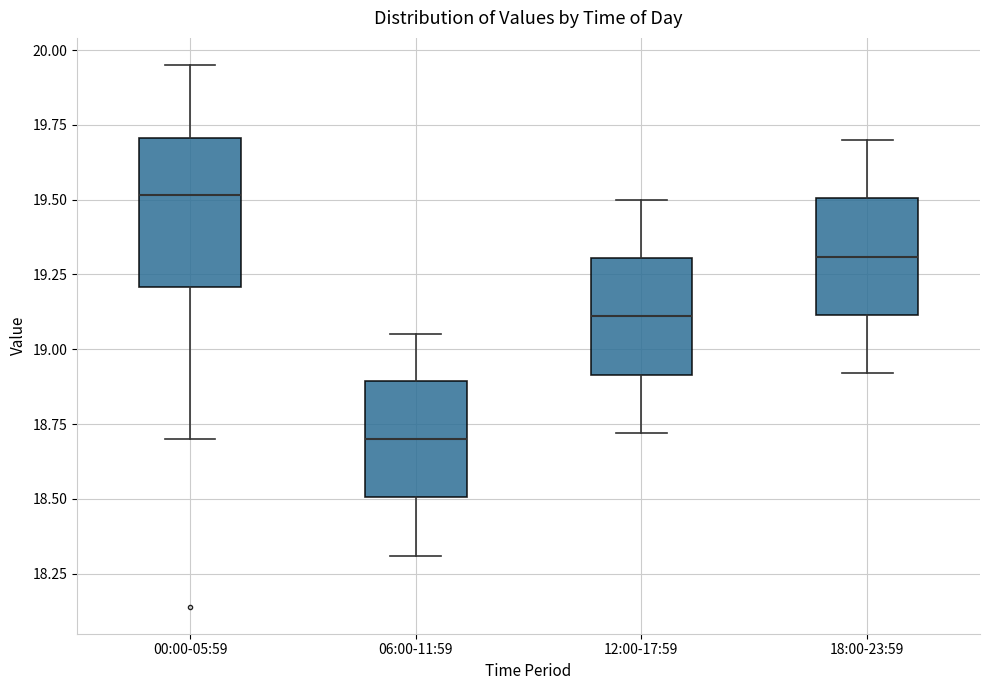

Where does the upper whisker of the box for 18:00-23:59 end on the y-axis? The values are not printed on the chart, so give them approximately, as read against the axis.

19.70